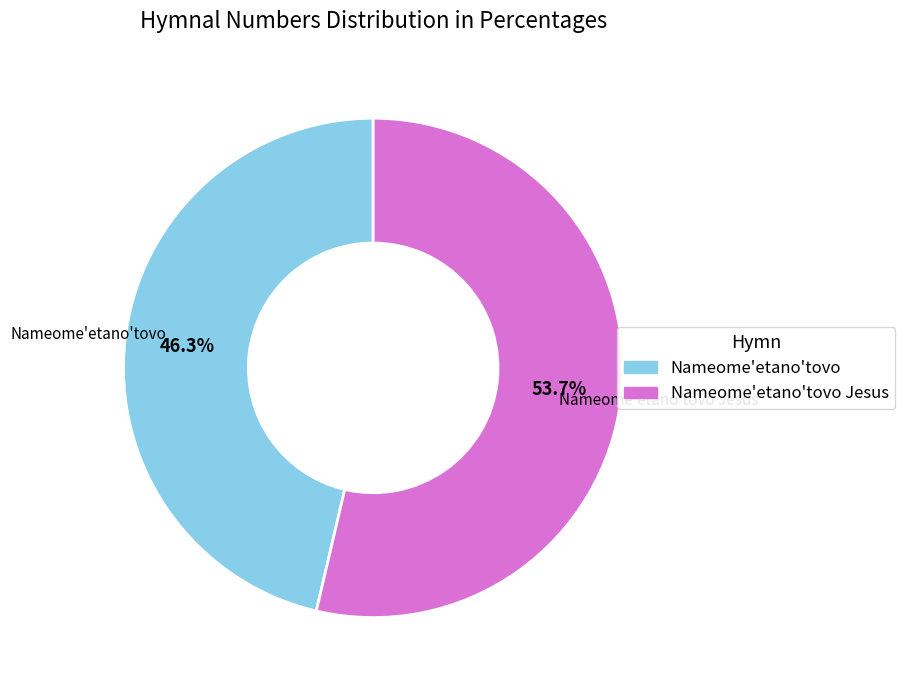

Which slice represents more than half of the pie?

Nameome'etano'tovo Jesus